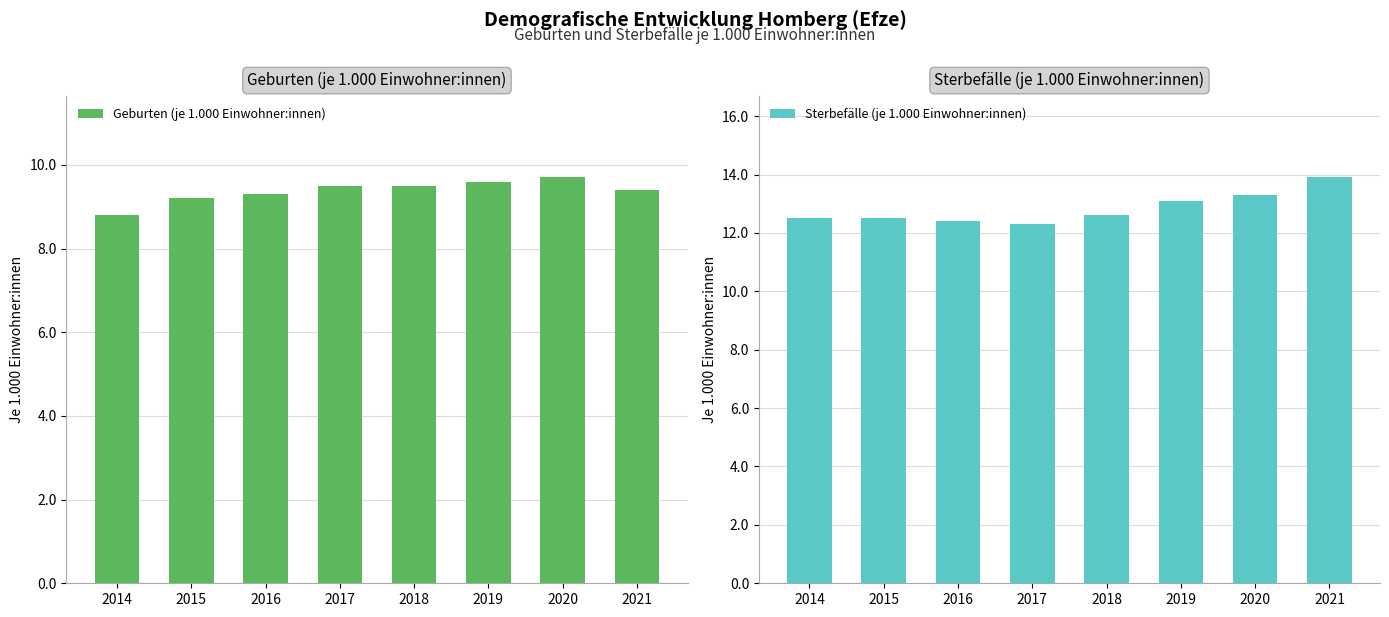

Are the bars horizontal?

No